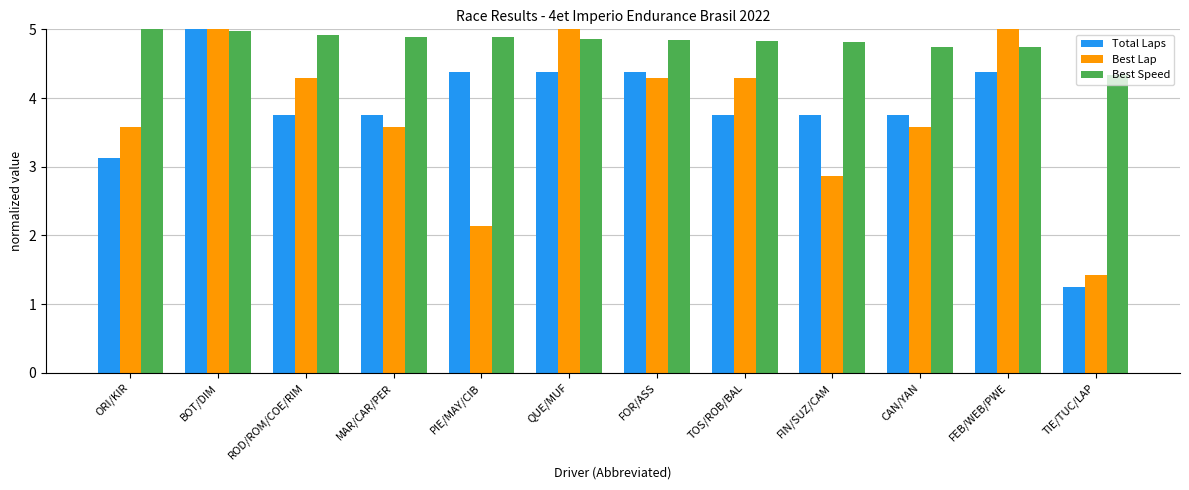

What is the total value across all series at QUE/MUF?

14.2